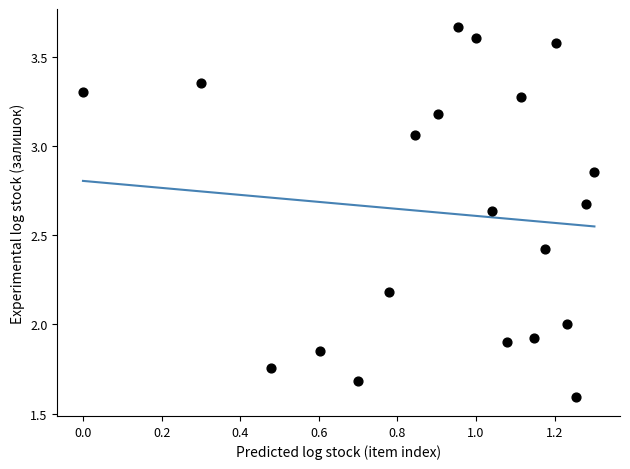

What is the range of Y values (max minus min)?

2.1